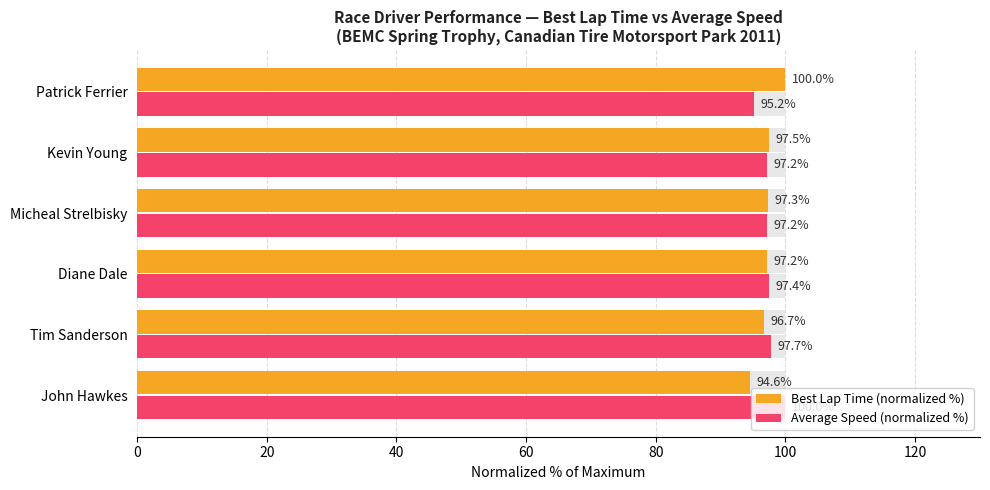

Between John Hawkes and Tim Sanderson, which series saw the biggest shift?

Average Speed (normalized %)